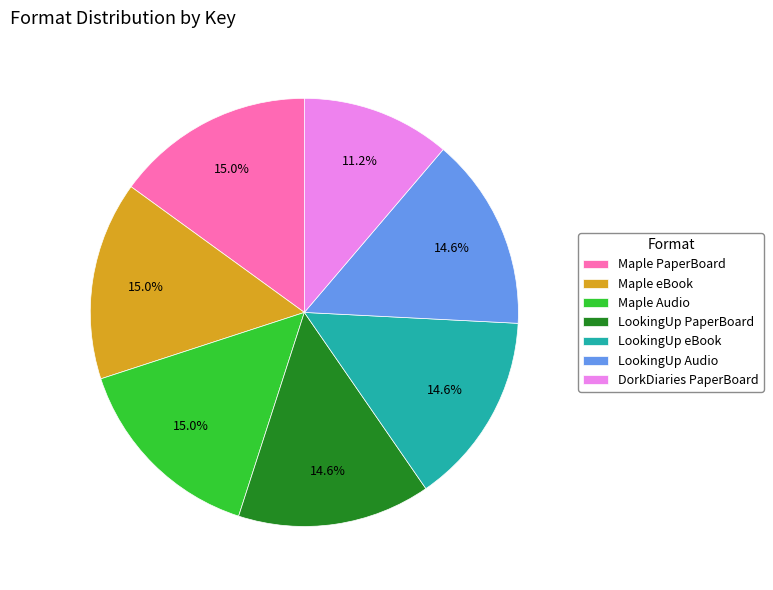

Is there any slice that represents more than half of the pie?

No